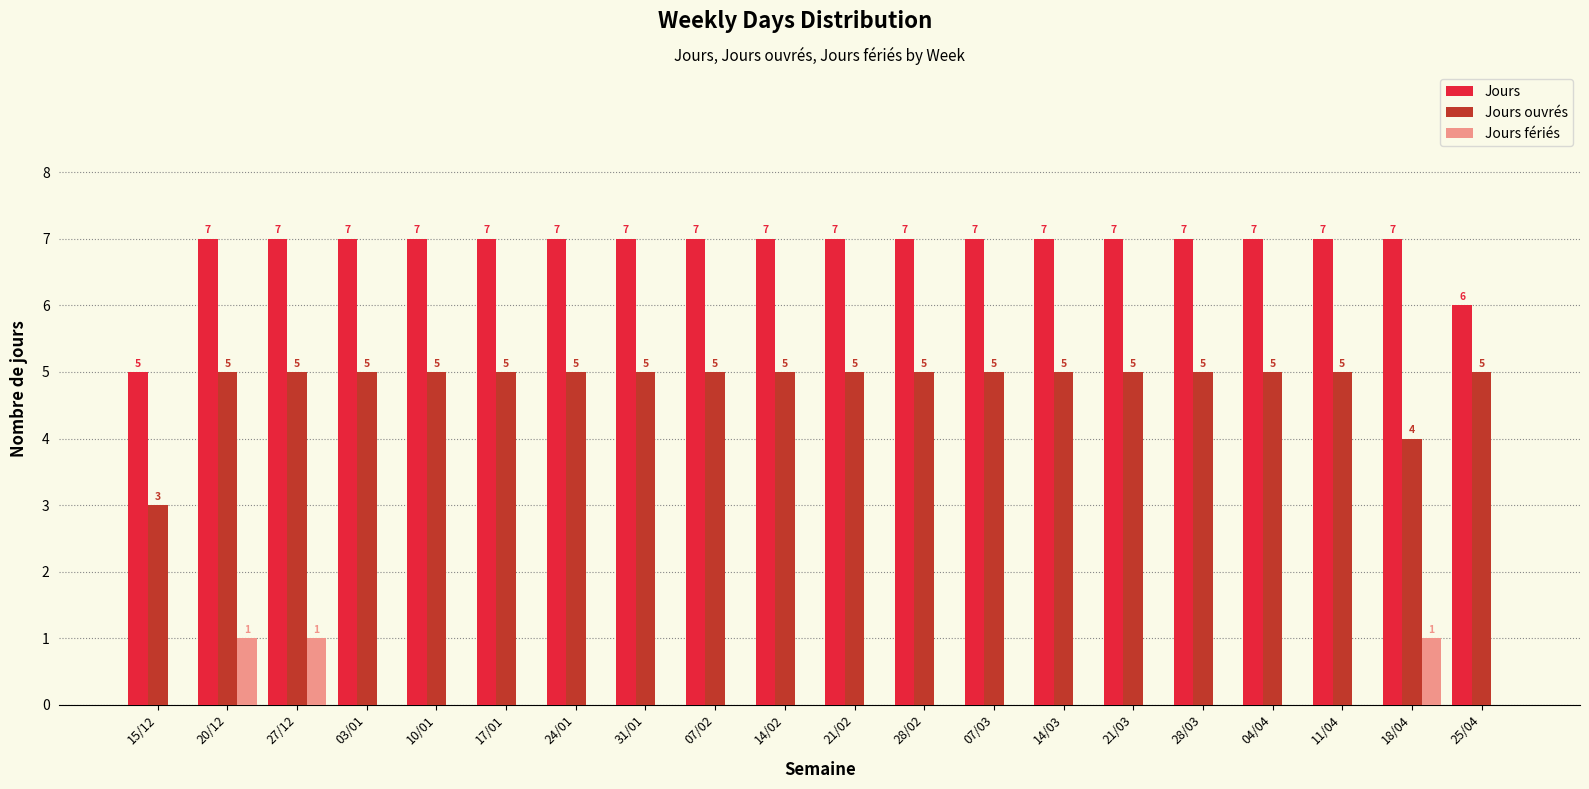

Is it true that Jours equals 5 at 15/12?

True